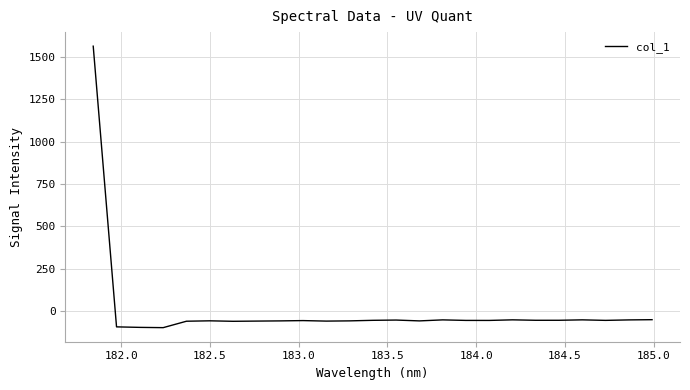

What is the difference between the maximum and minimum values?

1661.3